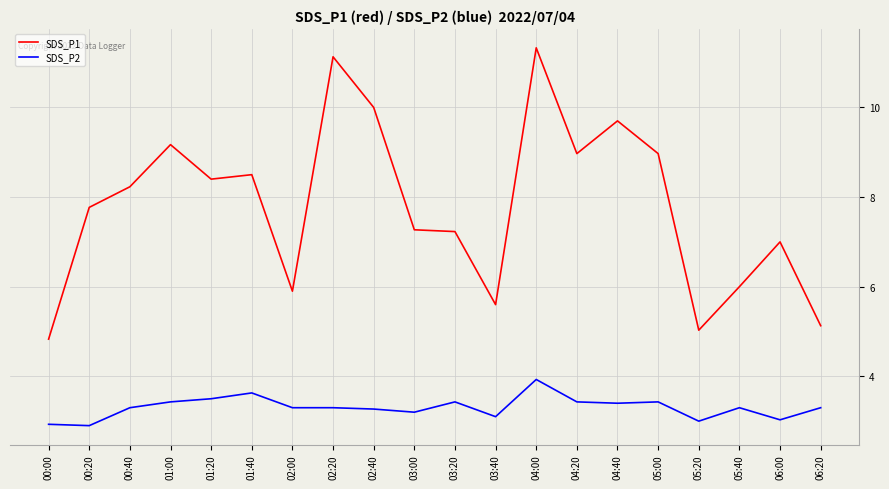

At which label does SDS_P1 first exceed 8?

00:40